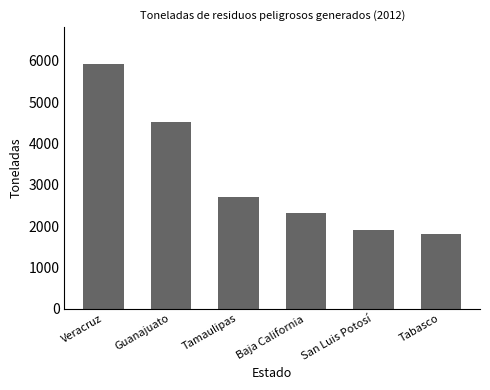

What is the average value?

3198.2